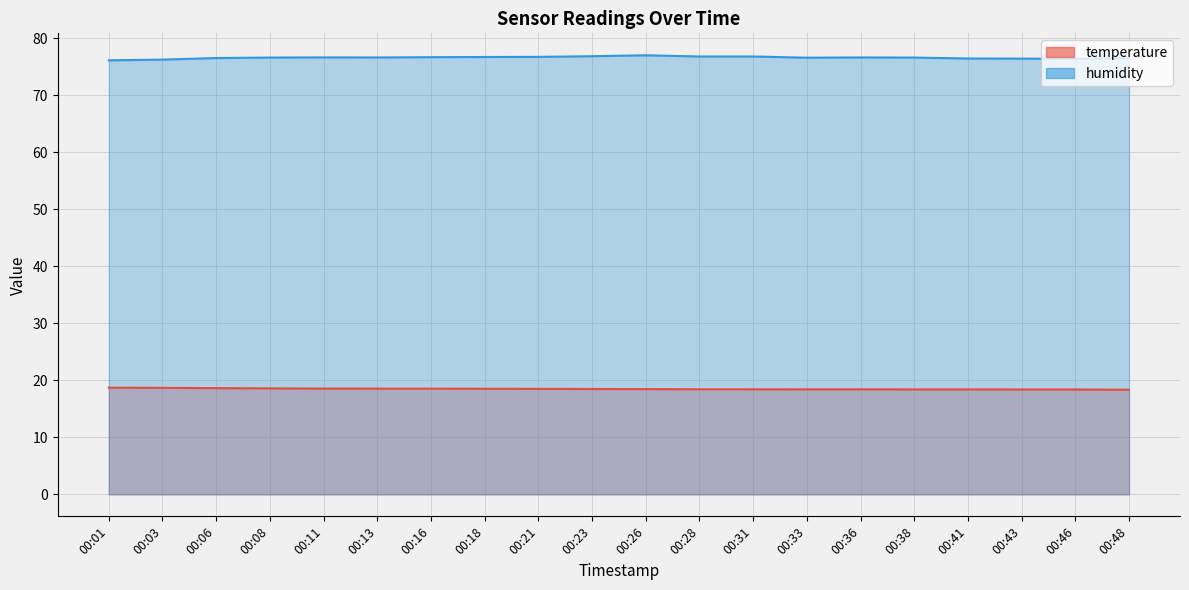

At which label does humidity reach its peak?

00:26